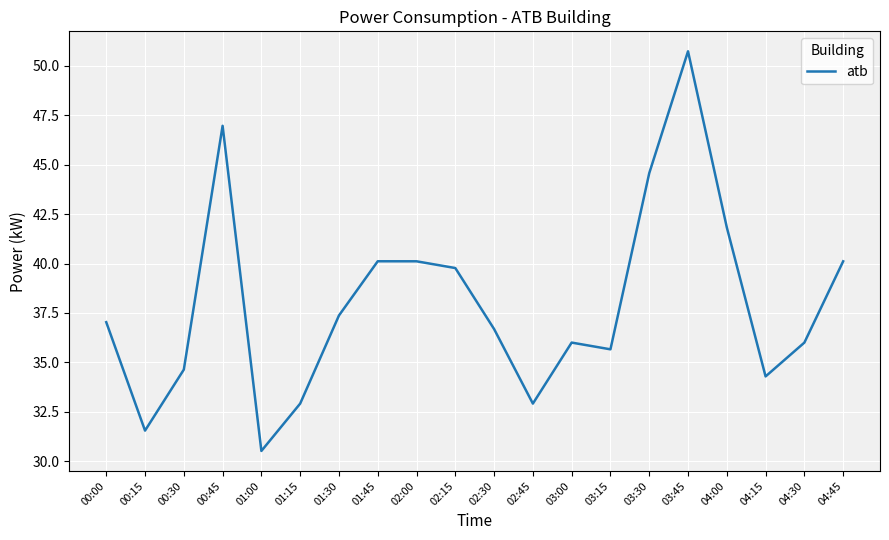

How many values are below 37?

10